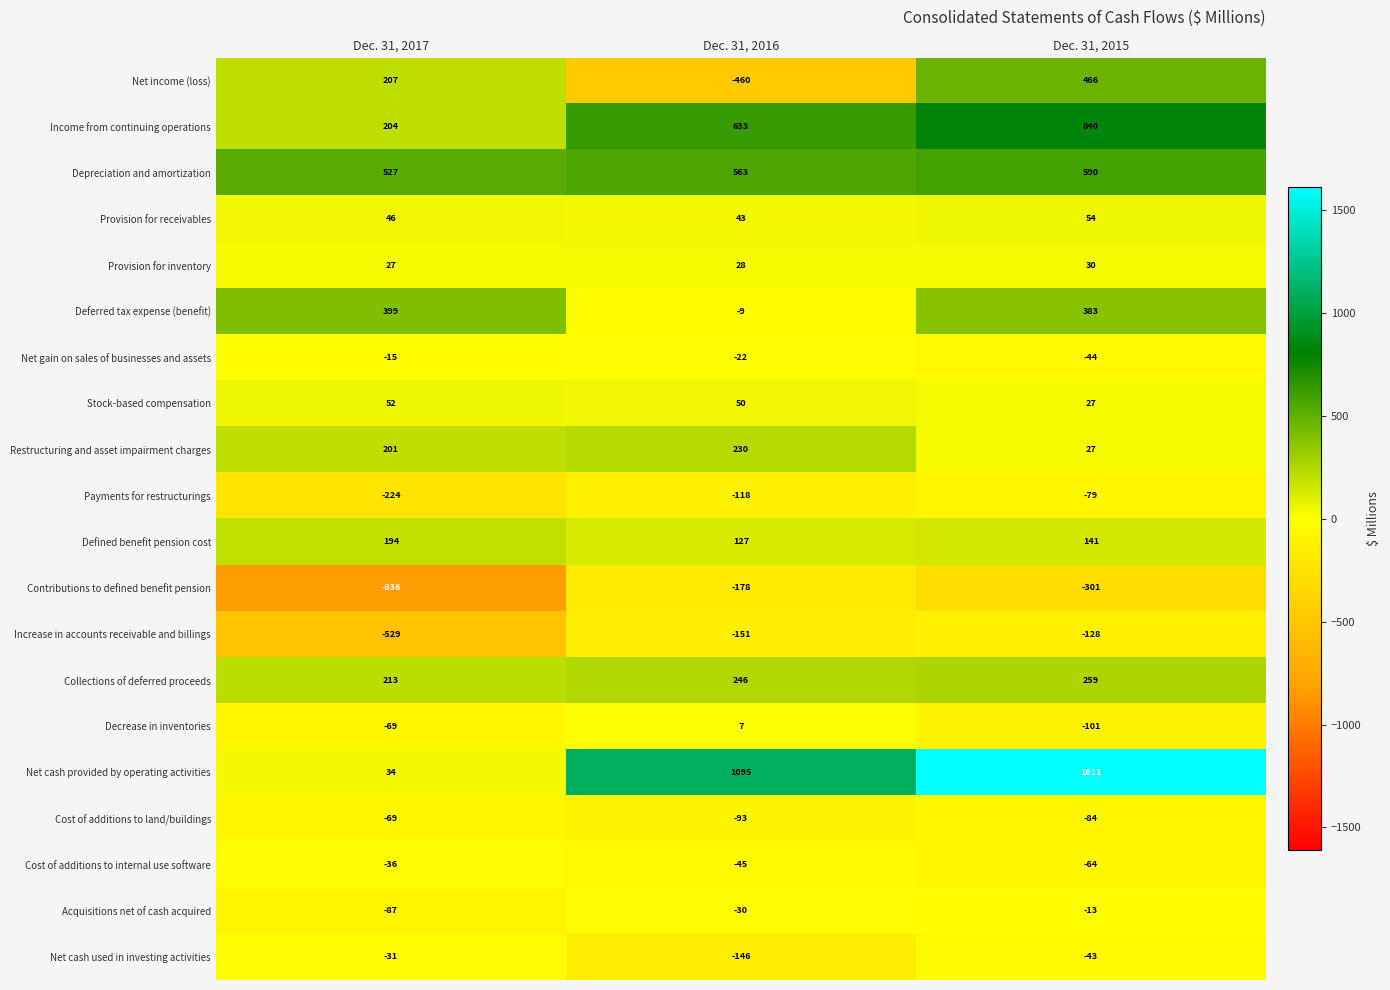

Read the Collections of deferred proceeds value at Dec. 31, 2015, to the nearest 5.

260